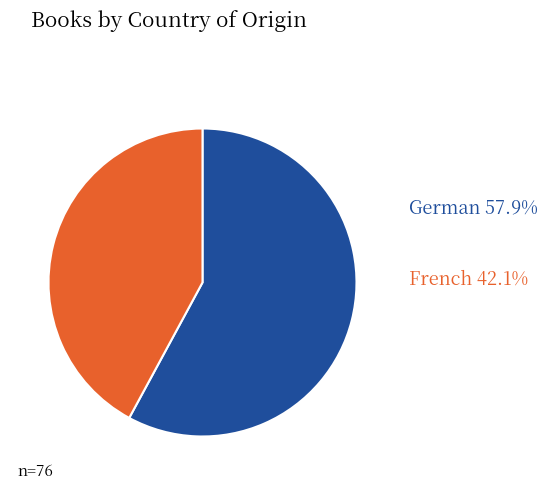

Is there a majority slice in this chart?

Yes